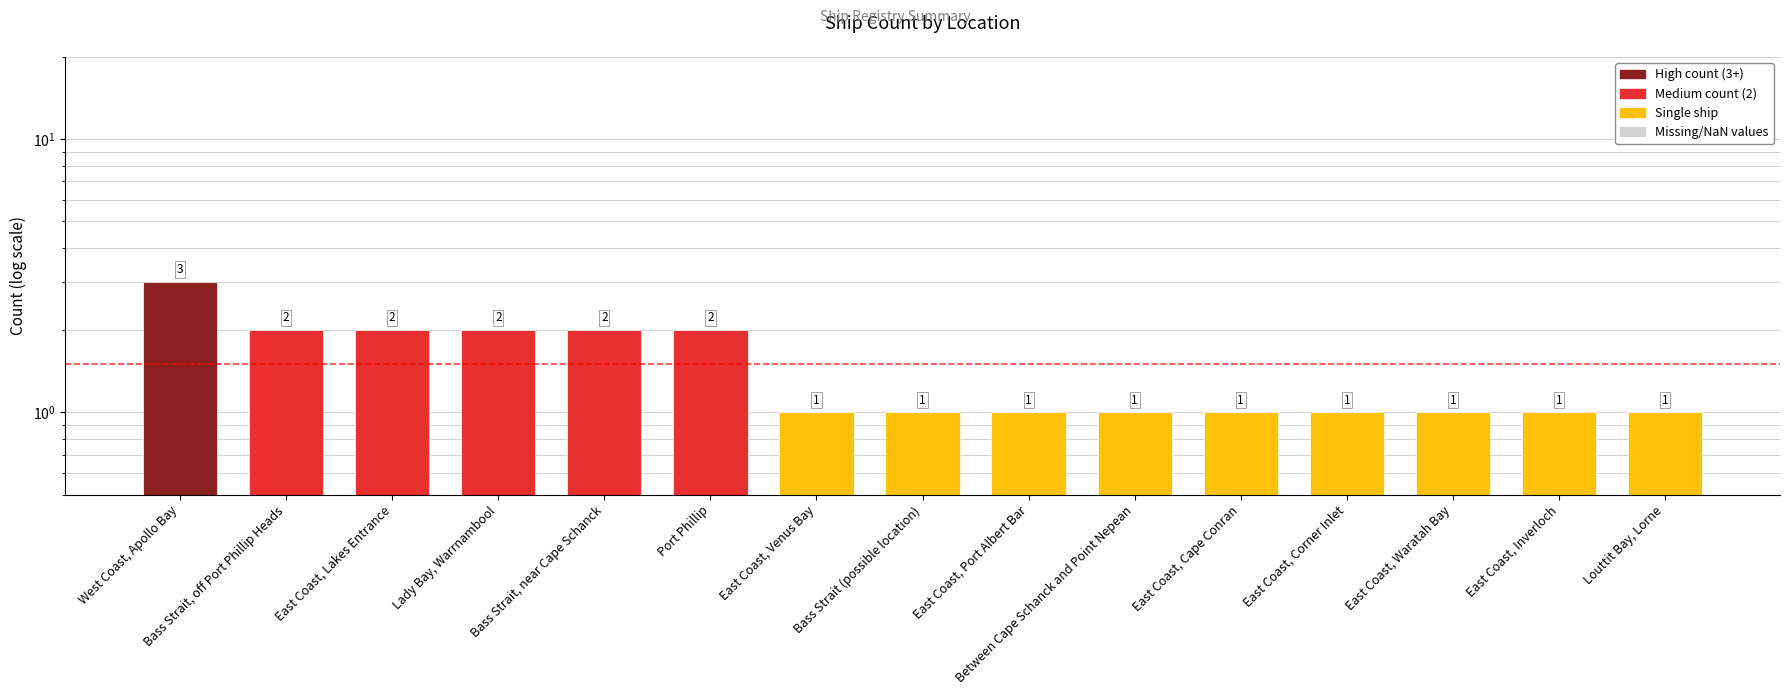

Does the chart contain stacked bars?

No